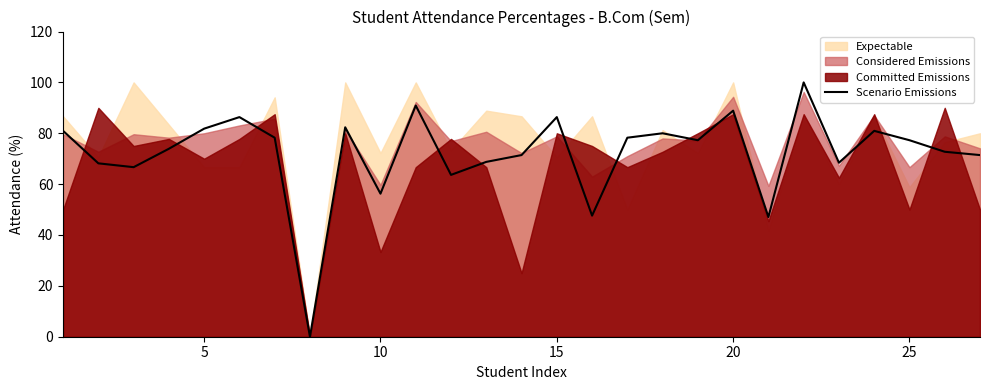

How many interior local peaks (higher than both neighbors) does the data have?

8